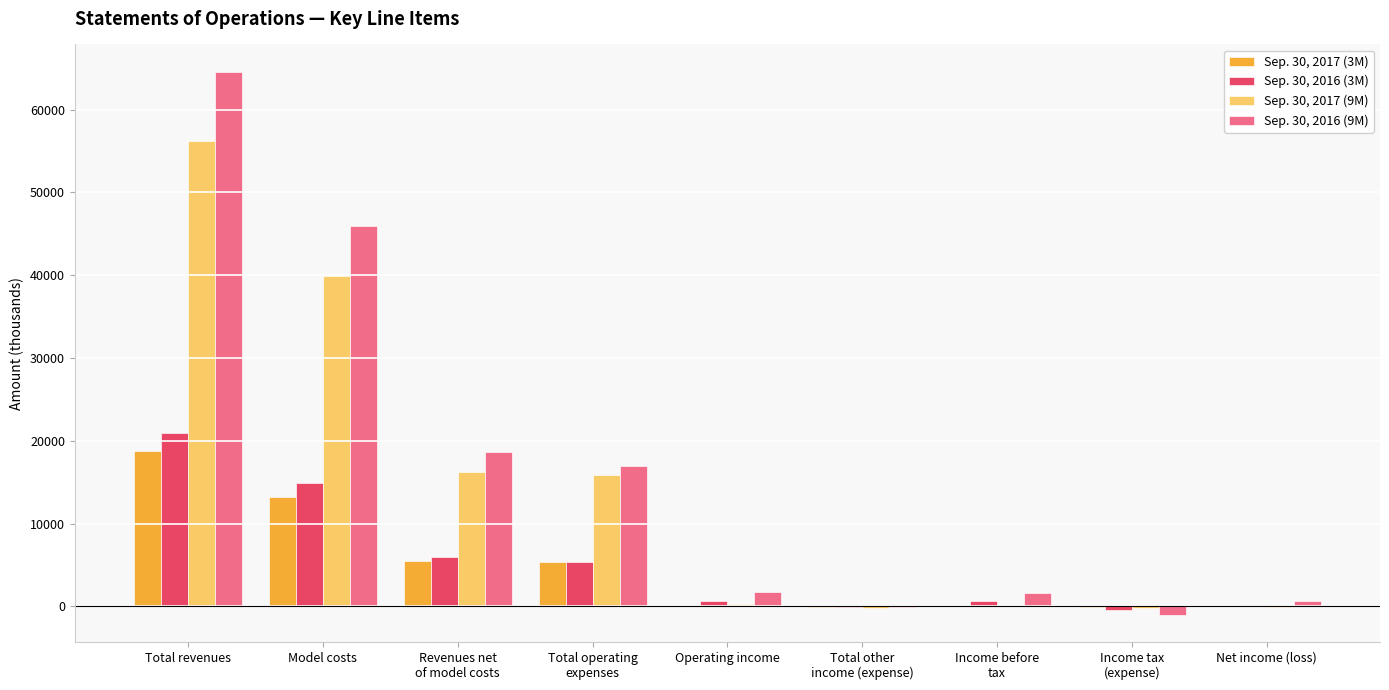

What are all the series names shown in the legend?

Sep. 30, 2017 (3M), Sep. 30, 2016 (3M), Sep. 30, 2017 (9M), Sep. 30, 2016 (9M)